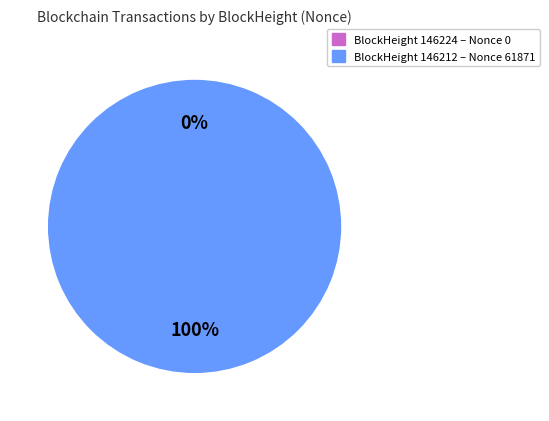

Is there any slice that represents more than half of the pie?

Yes